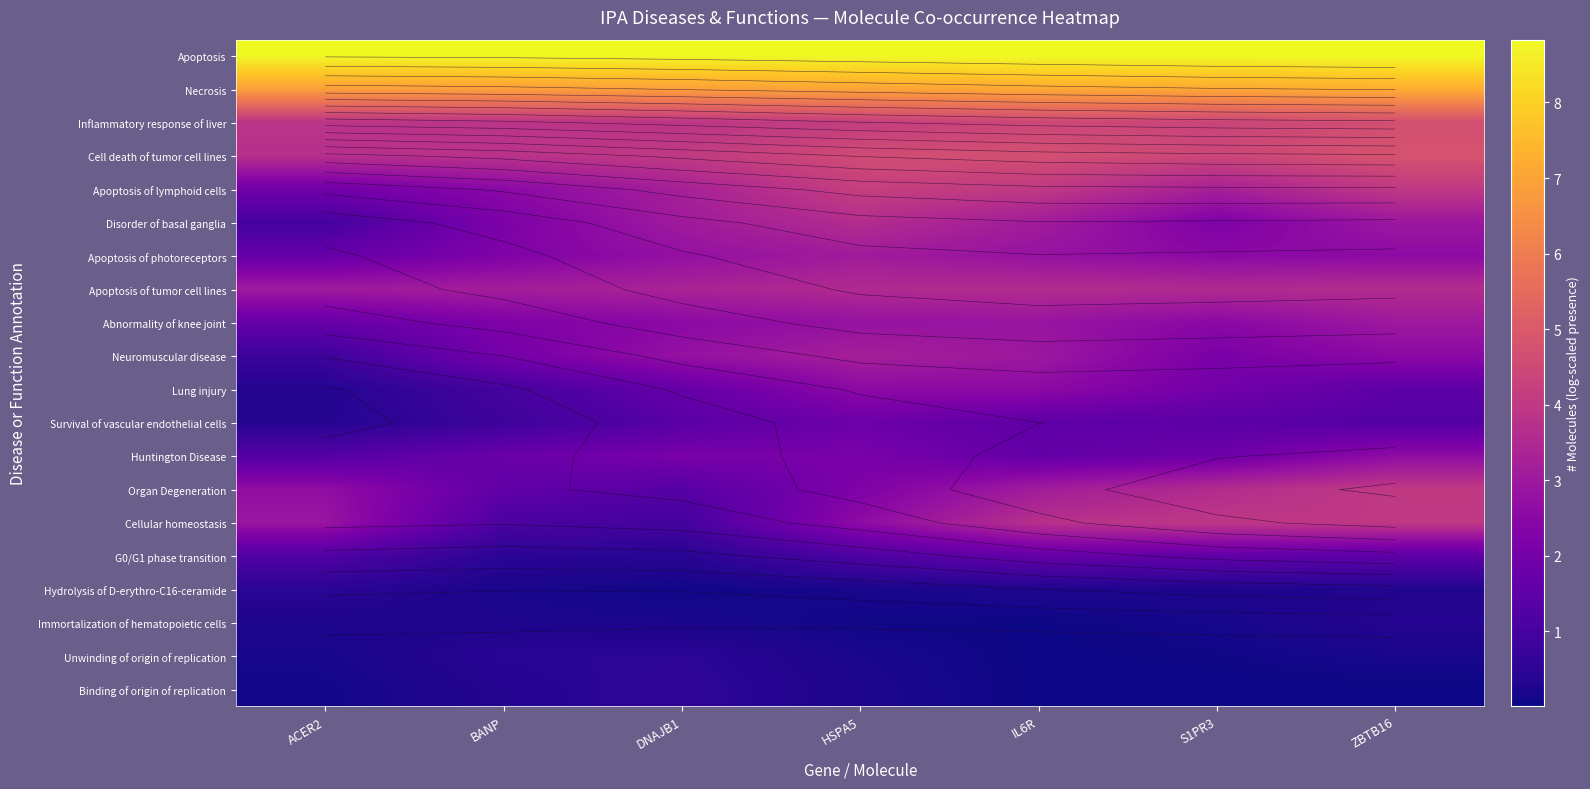

Count the number of data series in this chart.

20